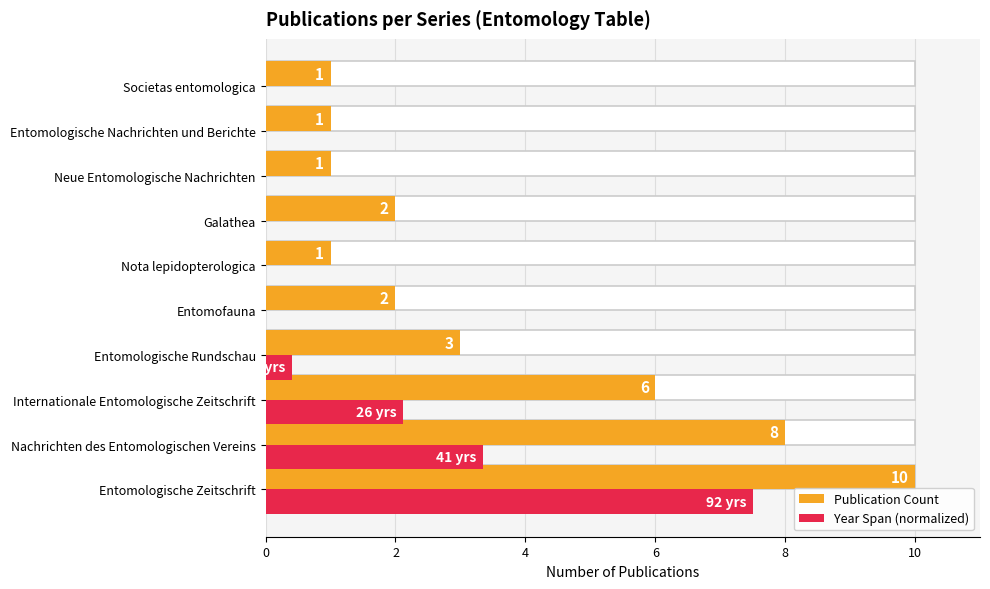

How many groups of bars are there?

10